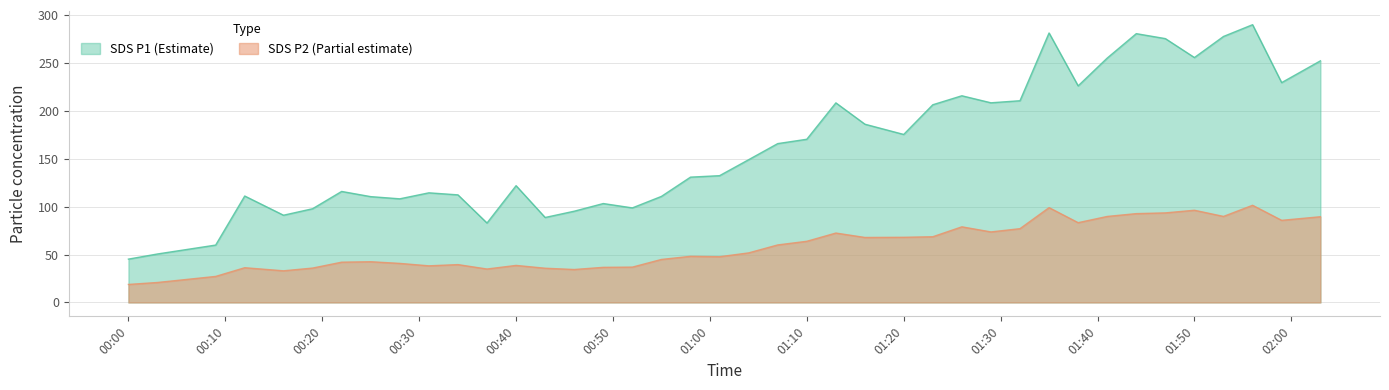

List the series in order of their overall mean, highest first.

SDS P1 (Estimate), SDS P2 (Partial estimate)